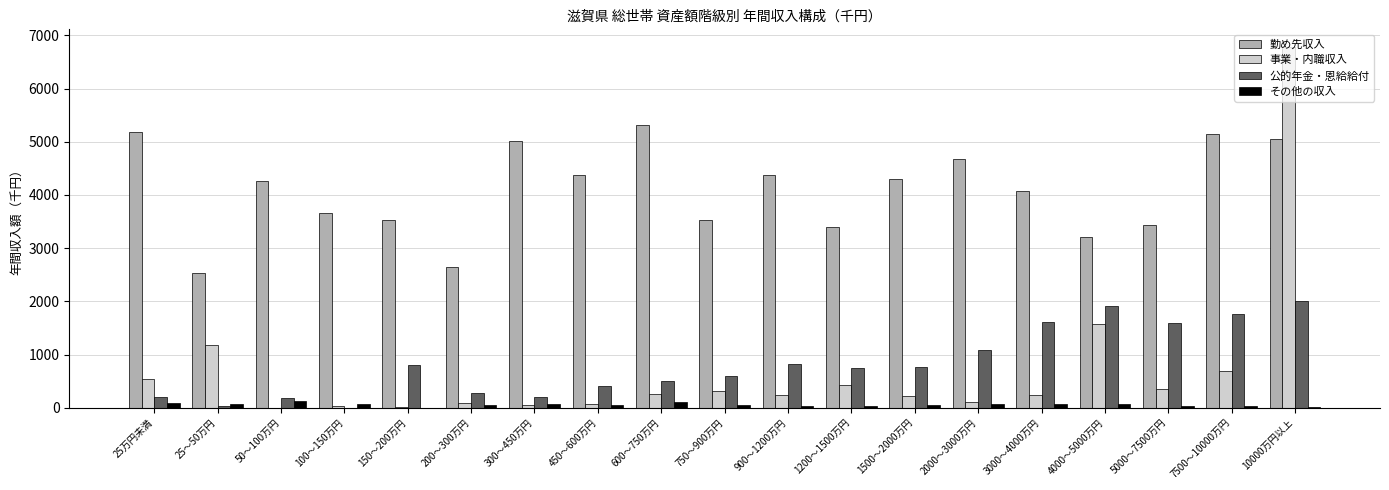

Which series has the largest total across all categories?

勤め先収入